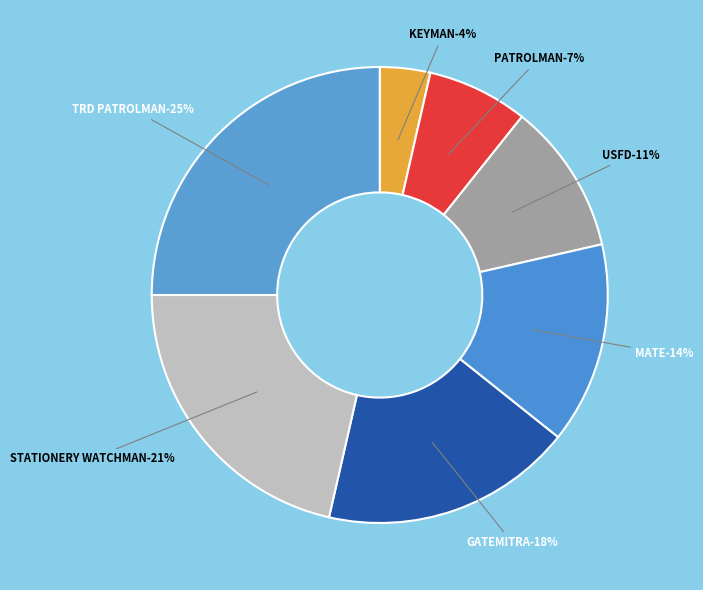

The STATIONERY WATCHMAN slice represents 29% of the pie. True or false?

False